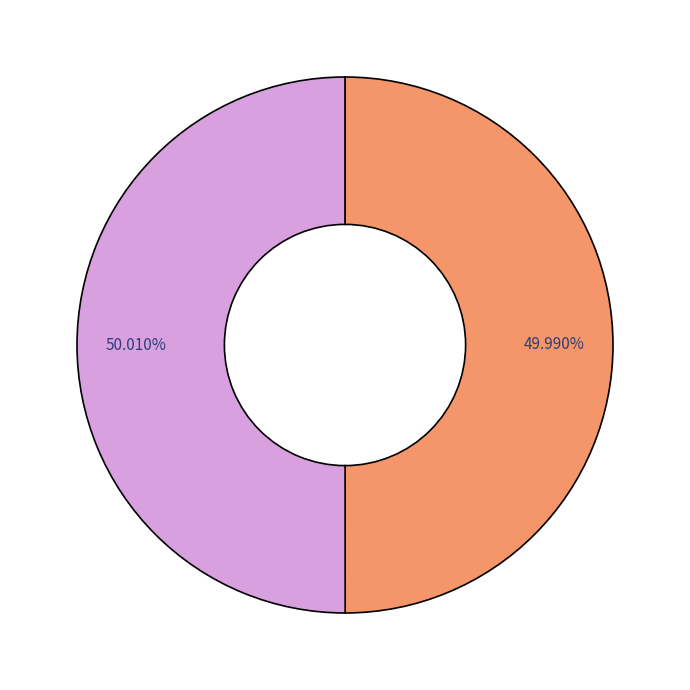

Does any single category account for the majority?

Yes